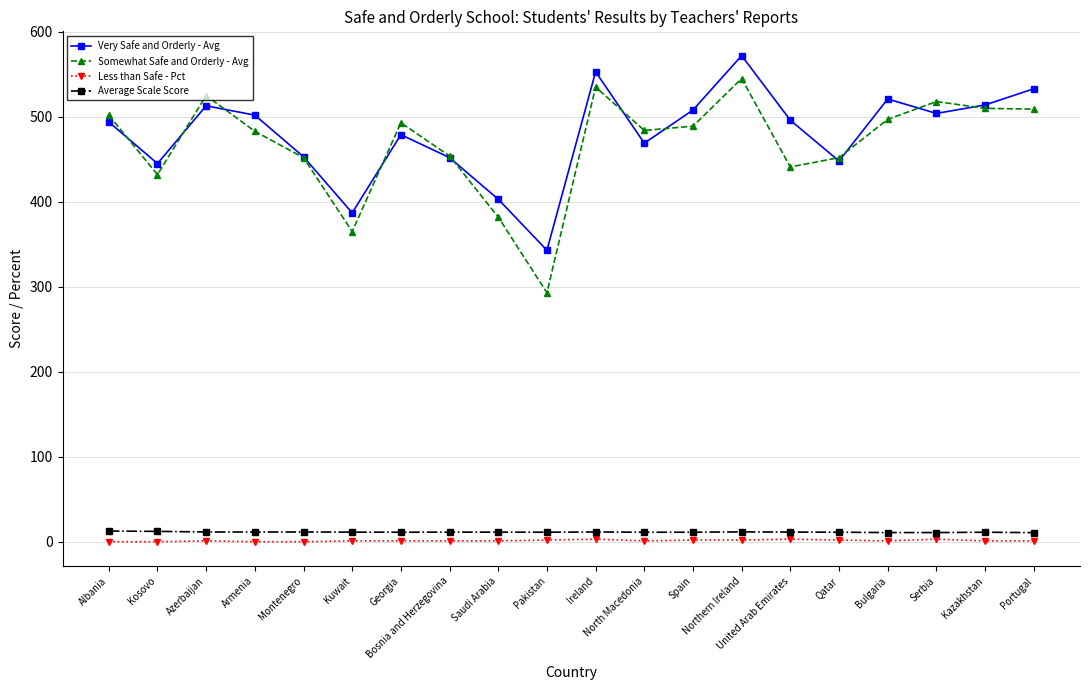

True or false: Average Scale Score has more than 0 points higher than both neighbors.

True